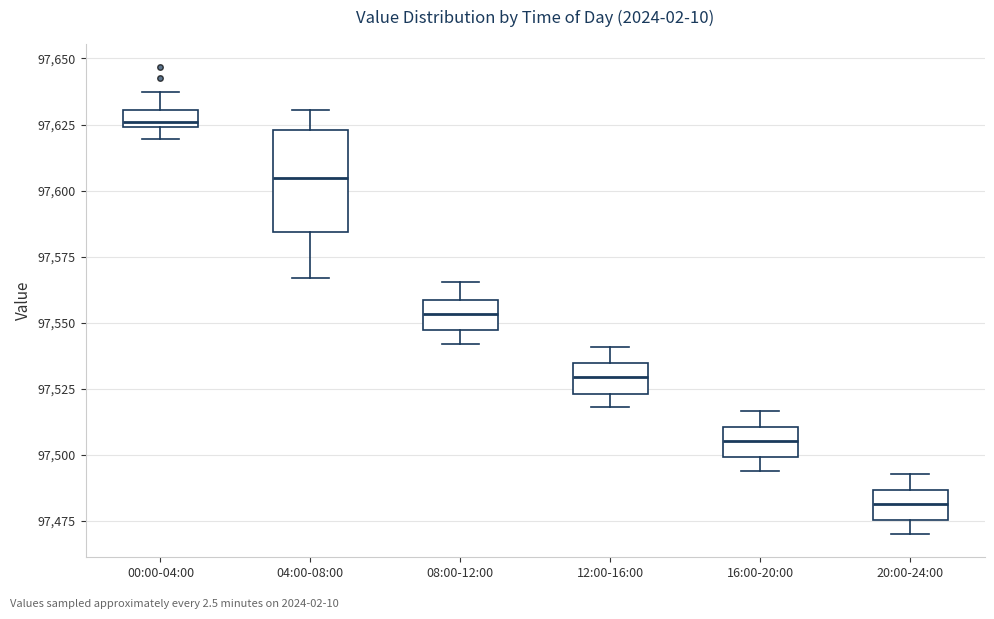

Which box's median line is the lowest?

20:00-24:00